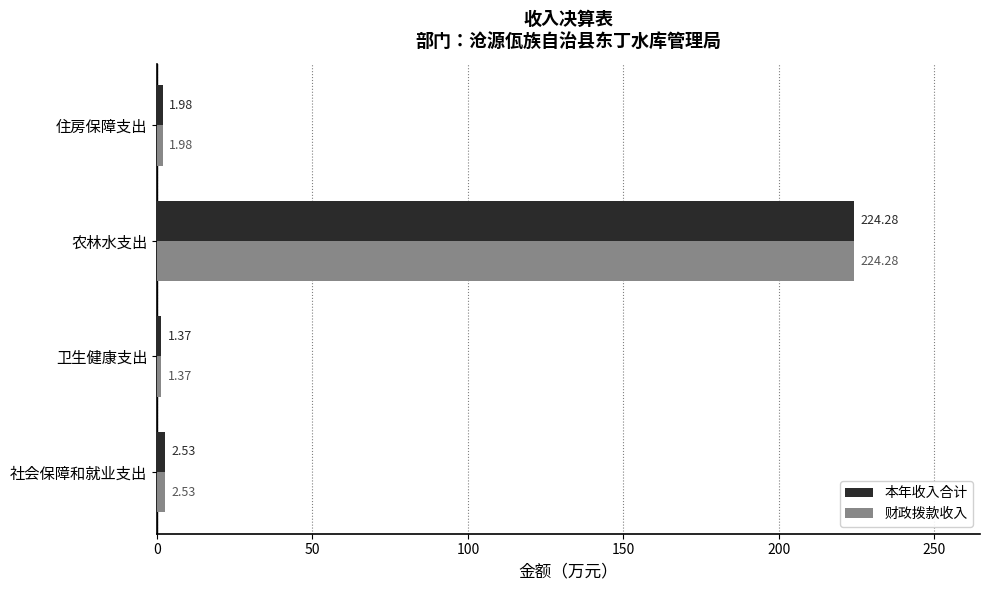

What is the sum of all 财政拨款收入 values?

230.2